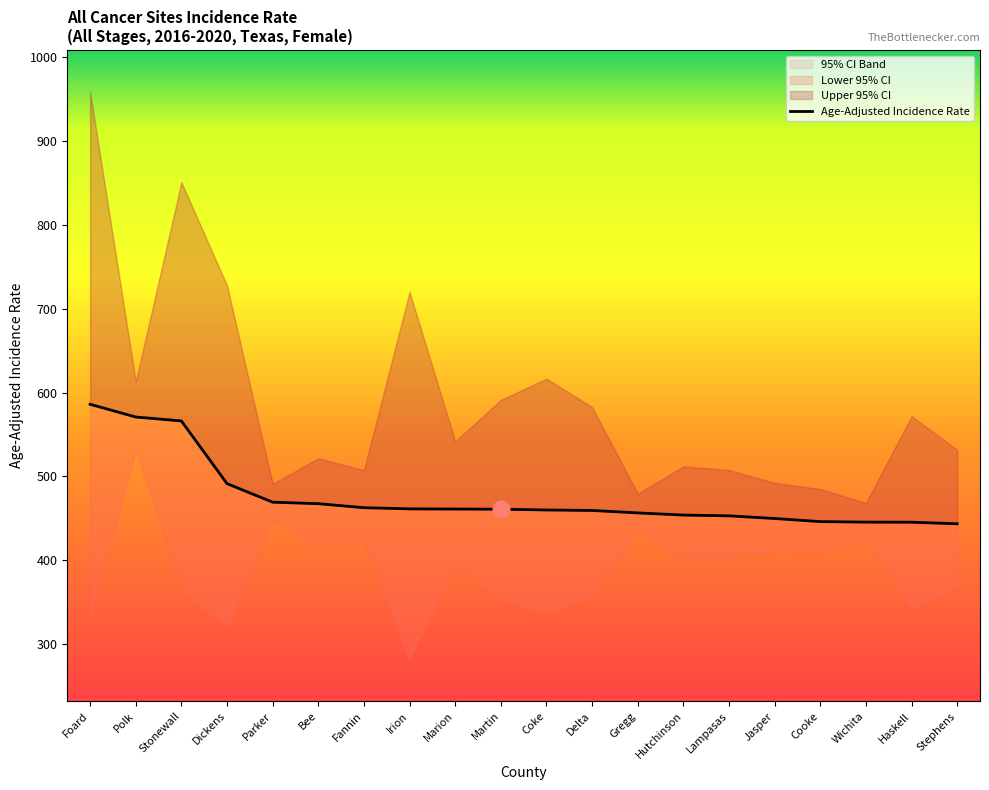

What position from the left is Coke?

11